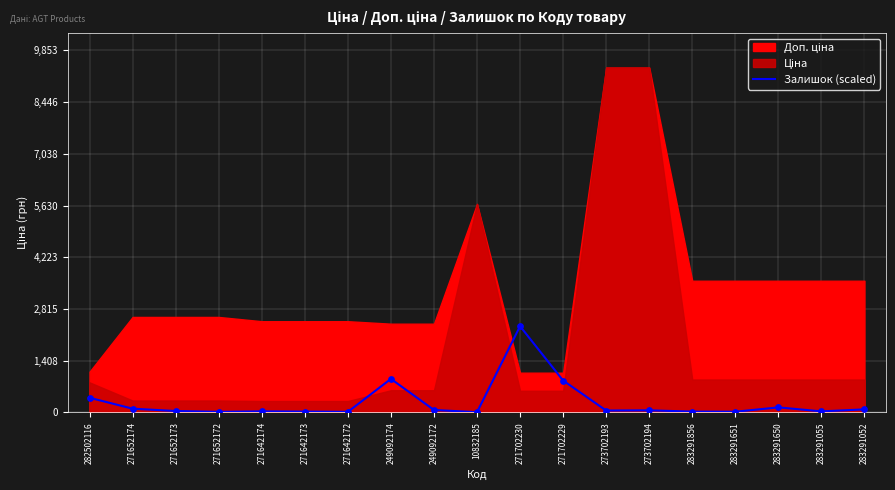

What is the change in value from 271652174 to 271642174?

-73.4